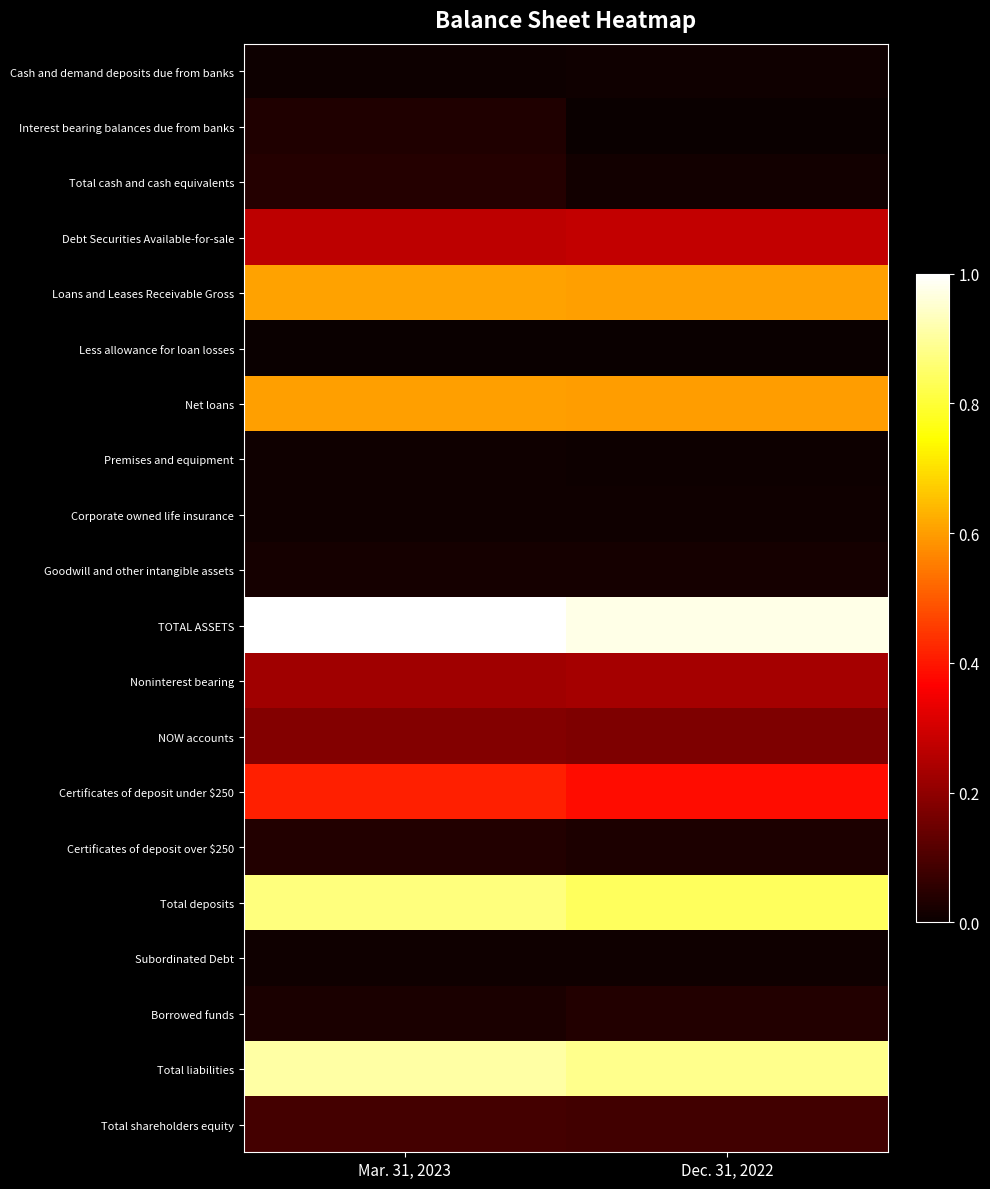

What is the difference between the highest and lowest values at Mar. 31, 2023?

1.0